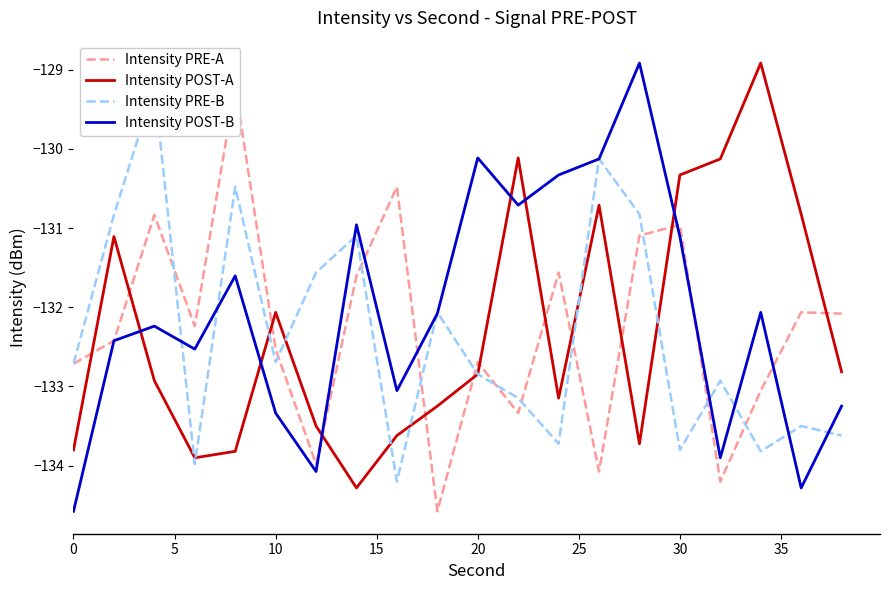

How many interior local valleys does the Intensity POST-B series have?

6